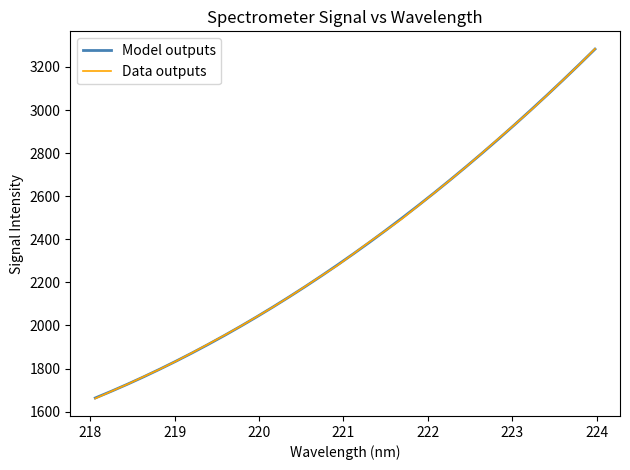

How many series are shown in this chart?

2